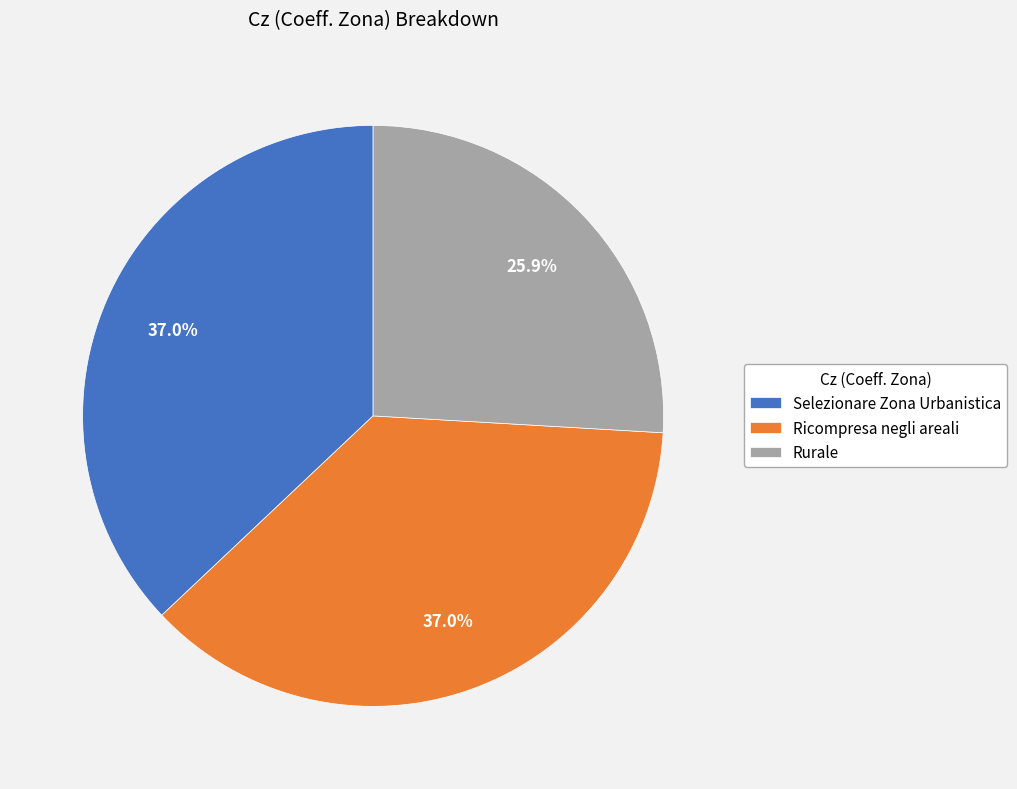

Between Rurale and Selezionare Zona Urbanistica, which is larger?

Selezionare Zona Urbanistica